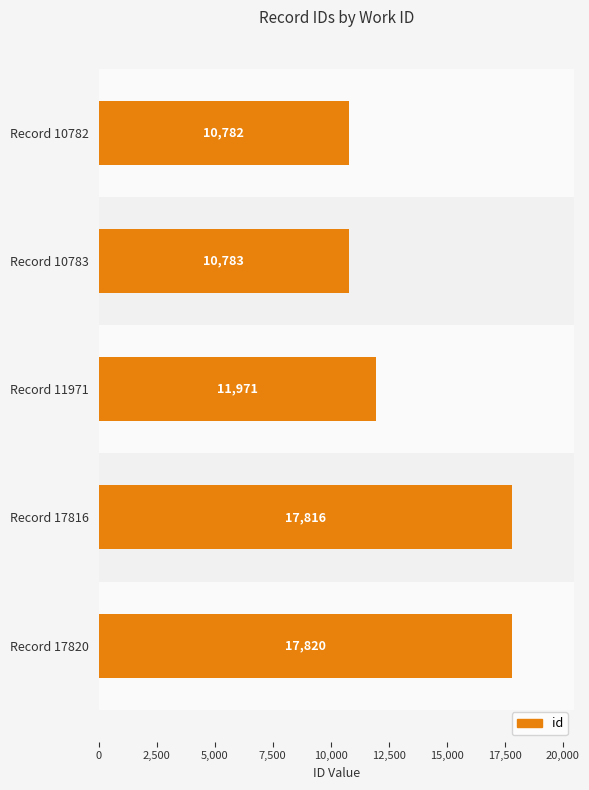

Between Record 10783 and Record 17816, which is larger?

Record 17816